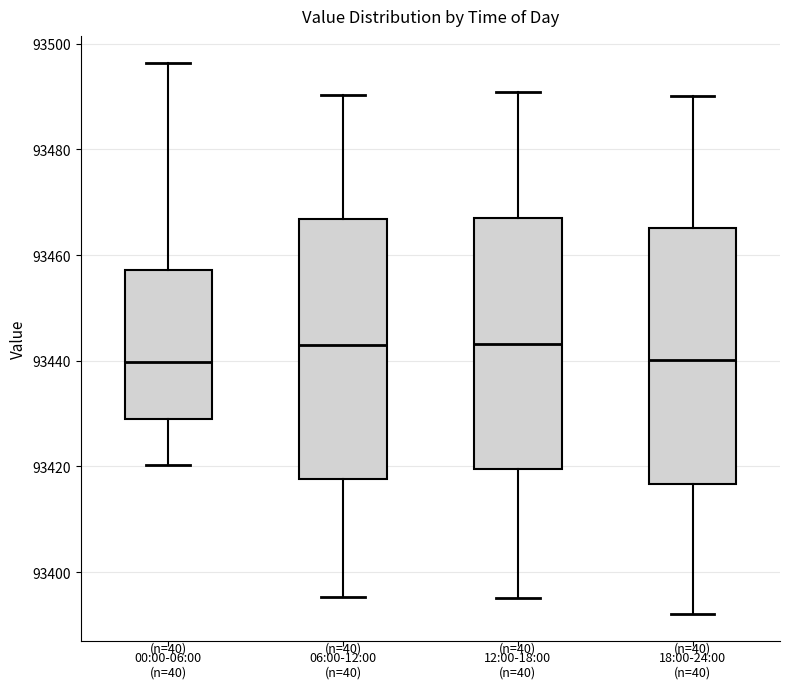

Reading left to right, transcribe this box plot: for each box, give where its median line is, the range the box spans, and where its two whiskers end, as read against the y-axis. The values are not printed on the chart, so give them approximately, as read against the axis.

00:00-06:00 (n=40): median 93440, box 93430 to 93458, whiskers 93420 to 93496
06:00-12:00 (n=40): median 93442, box 93418 to 93466, whiskers 93396 to 93490
12:00-18:00 (n=40): median 93444, box 93420 to 93468, whiskers 93396 to 93490
18:00-24:00 (n=40): median 93440, box 93416 to 93466, whiskers 93392 to 93490